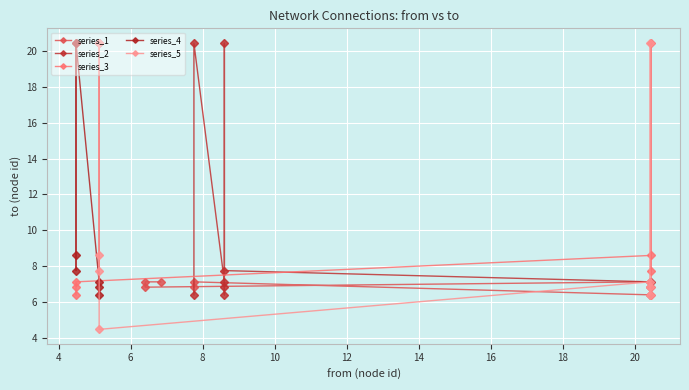

Which label corresponds to the largest value in the chart?

8